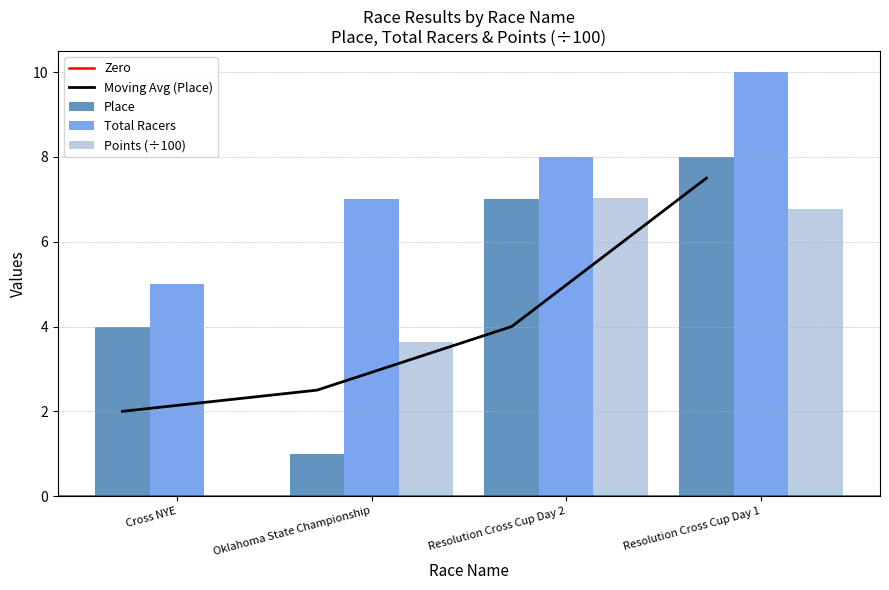

How many Total Racers values are between 7 and 10?

3